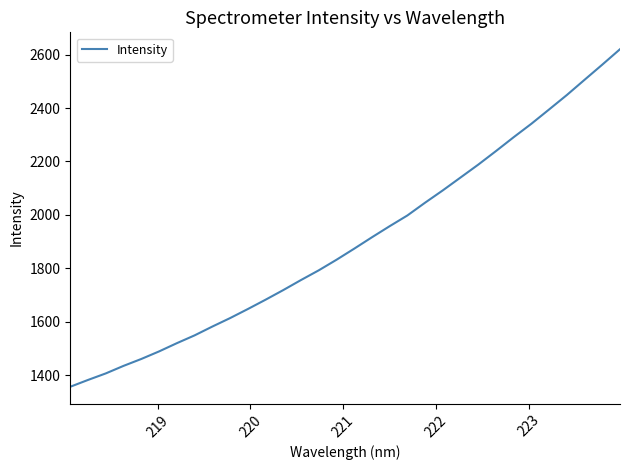

What is the maximum value shown in the chart?

2619.9